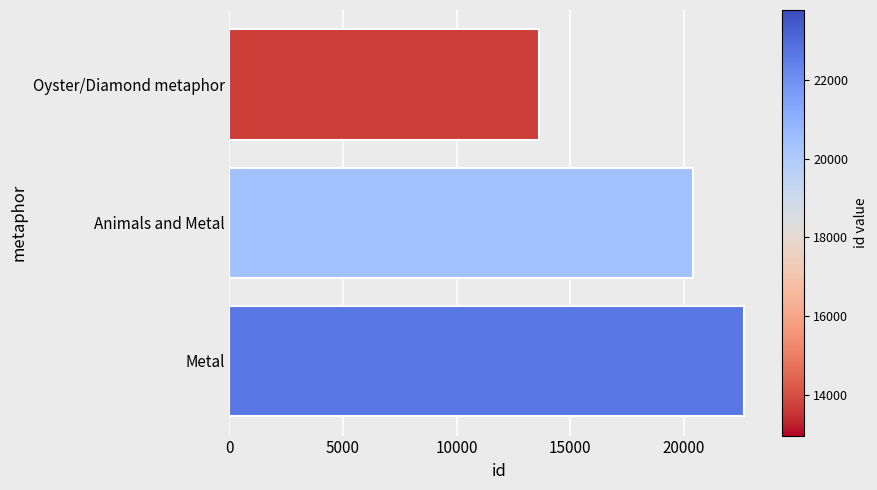

The value at Oyster/Diamond metaphor is 8057. True or false?

False